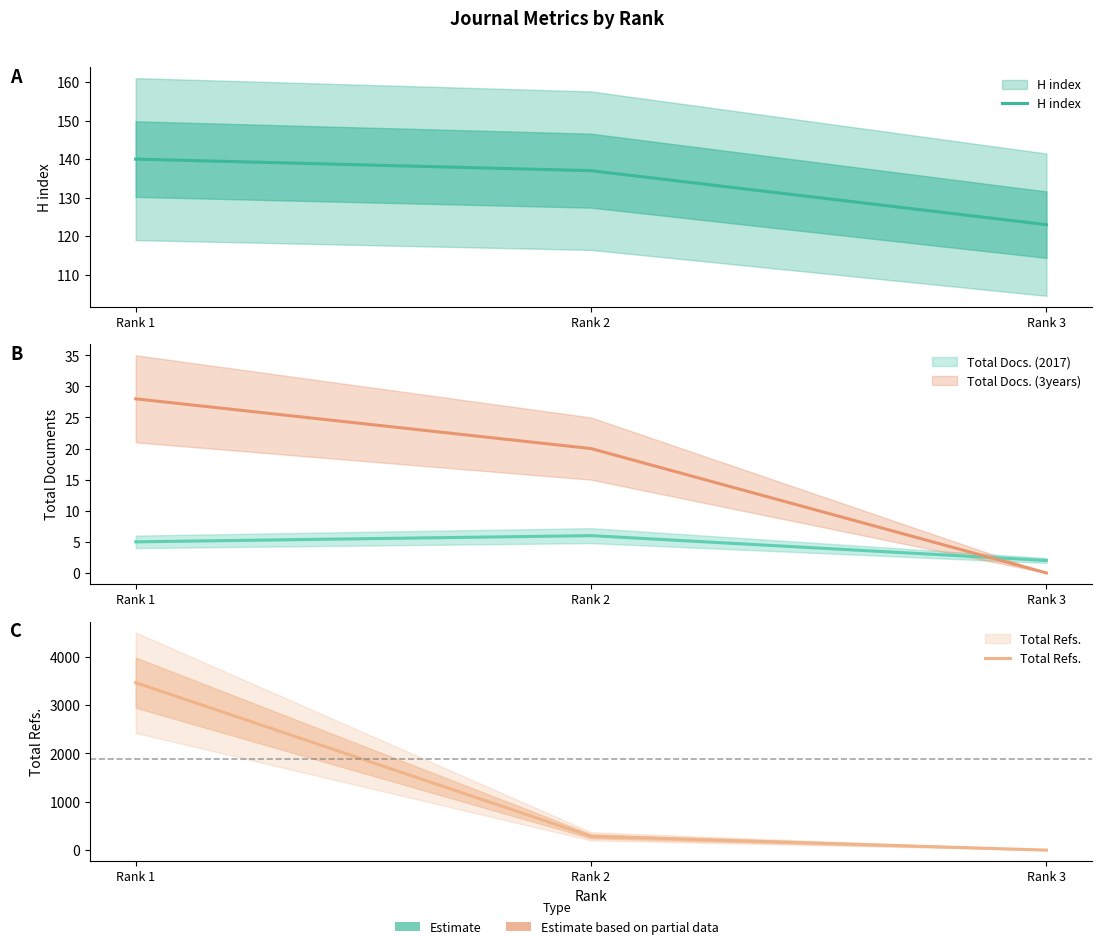

Which series has the largest total across all categories?

Total Refs.